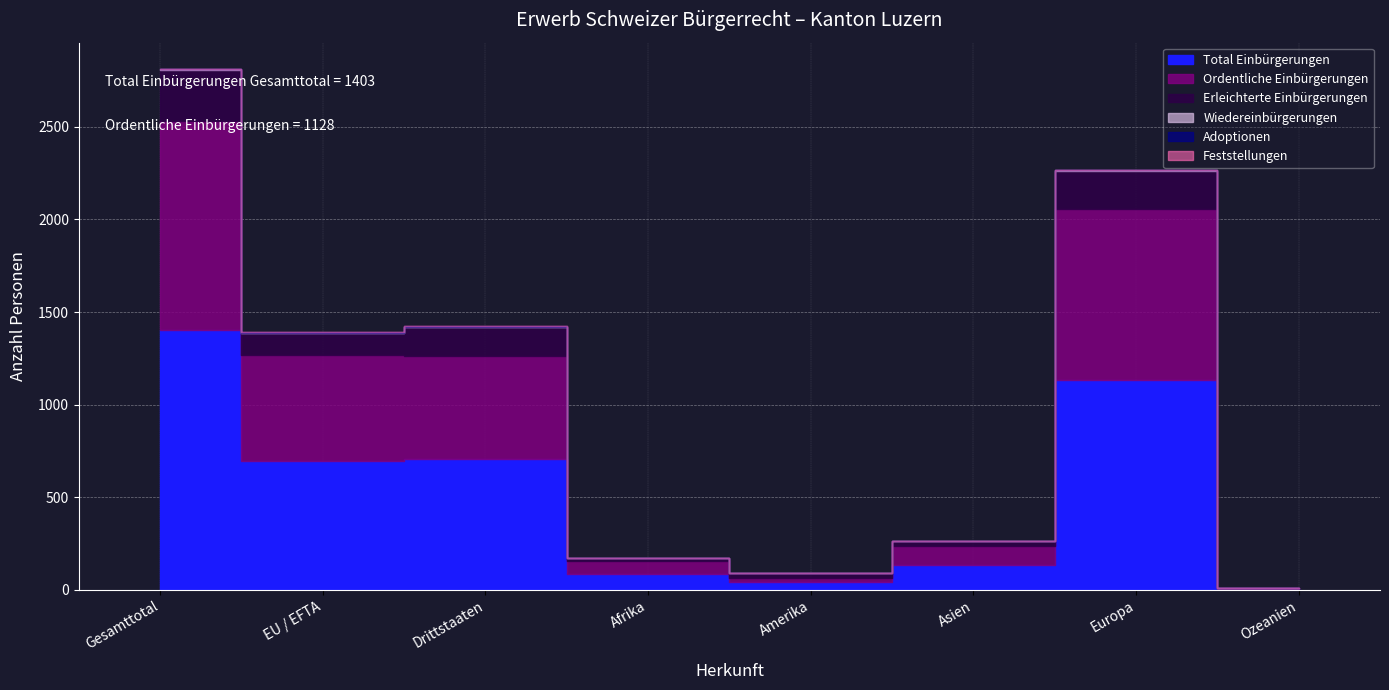

True or false: Wiedereinbürgerungen and Feststellungen cross at least once.

False